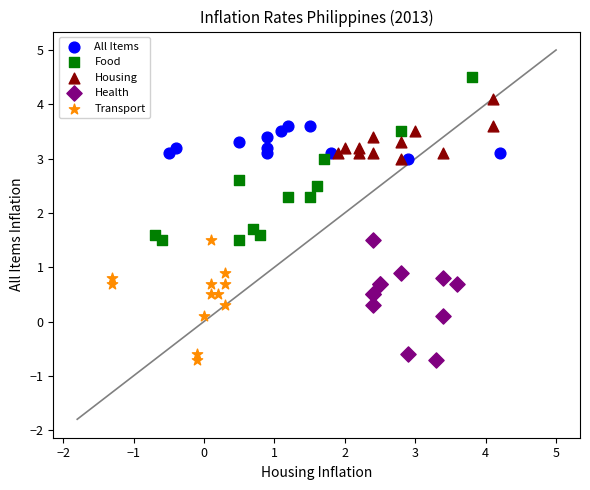

Which series has the widest spread of Y values?

Food